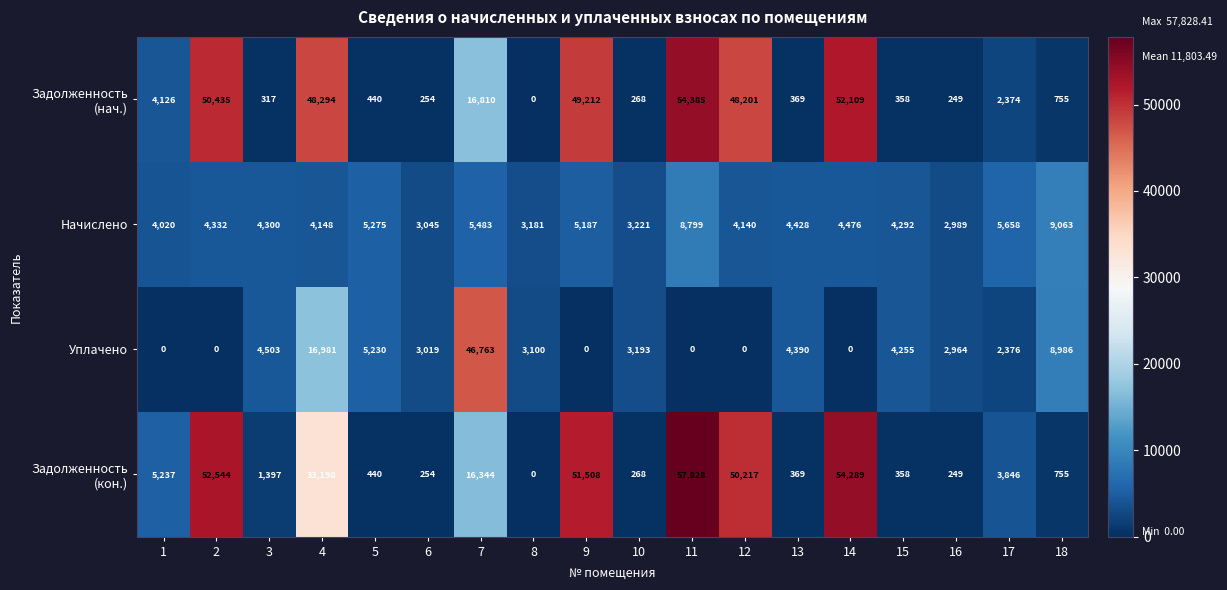

The Уплачено series shows 74333 at 7. True or false?

False